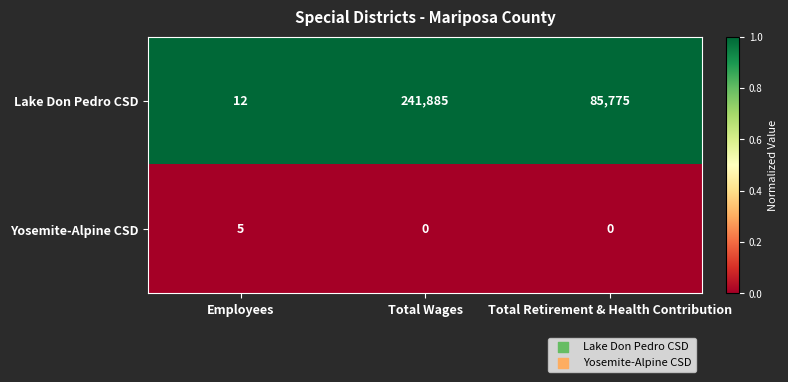

What is the difference between the highest and lowest values at Total Retirement & Health Contribution?

85775